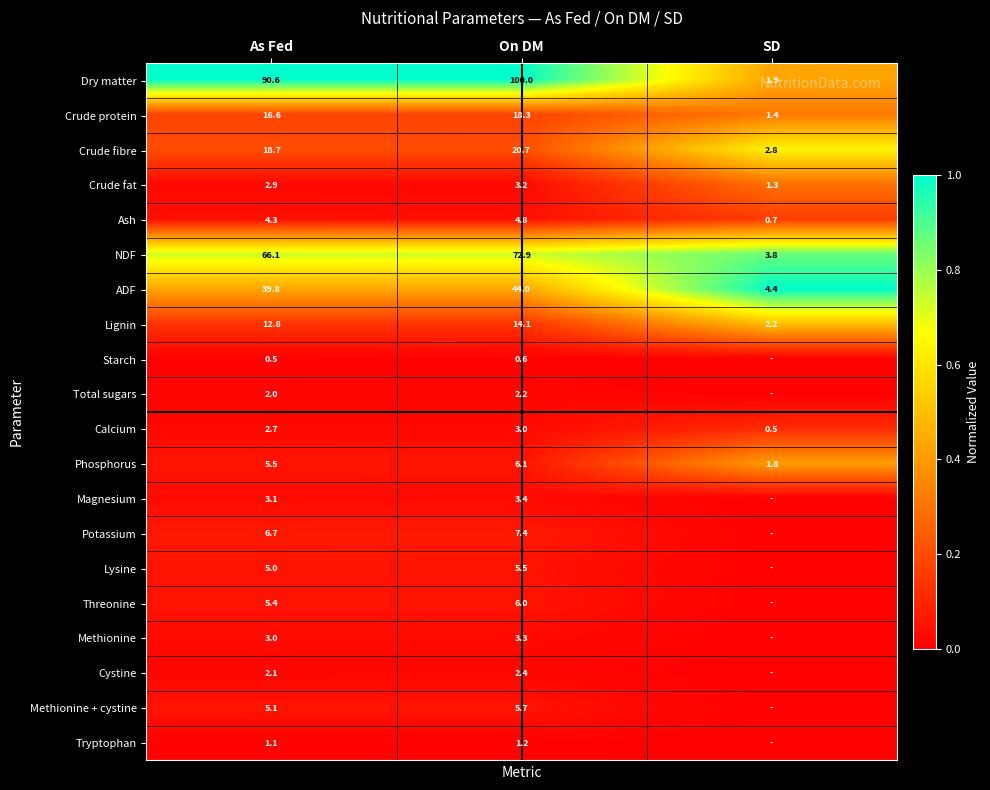

Is it true that Ash equals 2.6 at As Fed?

False